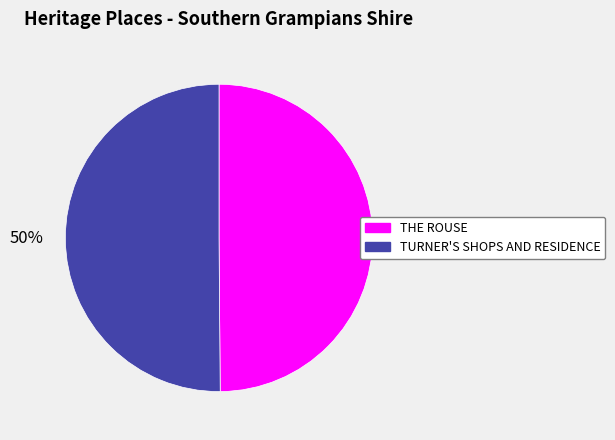

How many slices are in this pie chart?

2